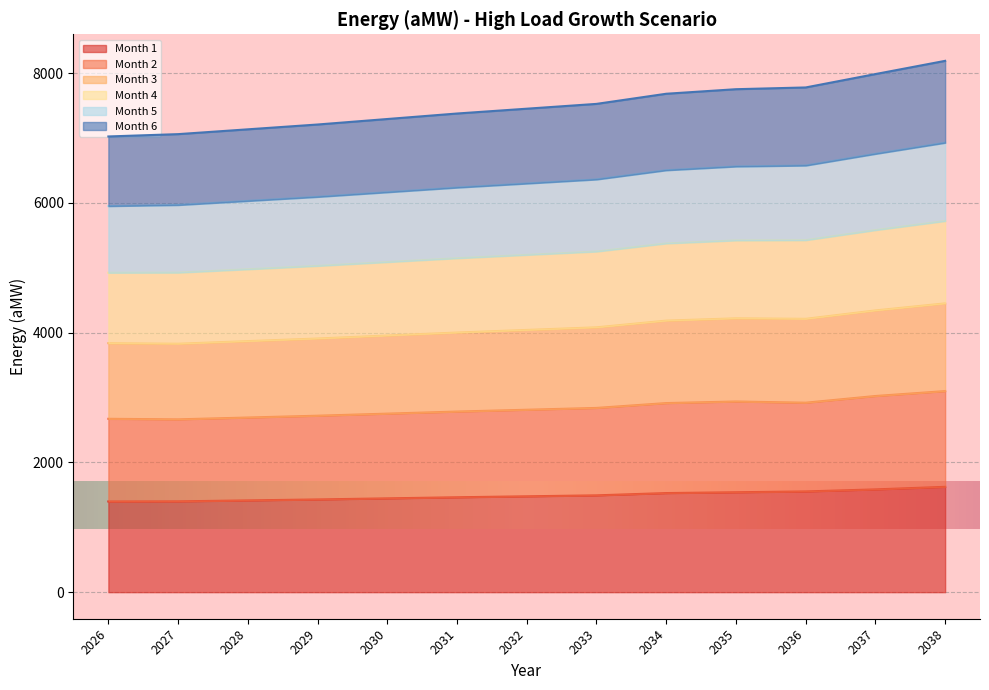

How many lines are shown in the chart?

6